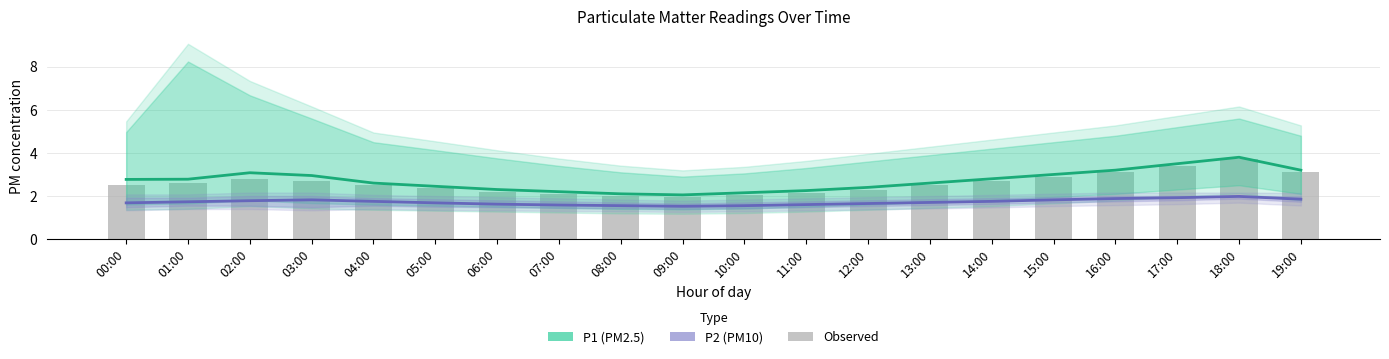

What is the label of the 17th bar from the right?

03:00